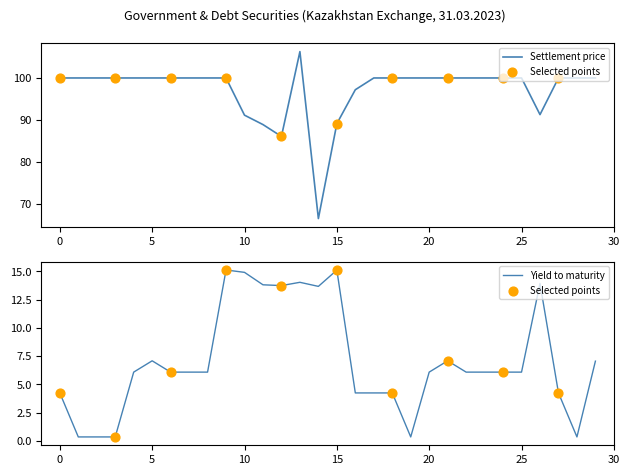

At how many categories does at least one series exceed 70?

29